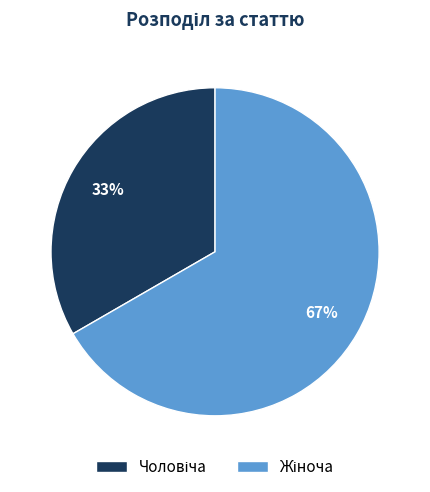

To the nearest percent, what is the average slice percentage?

50%